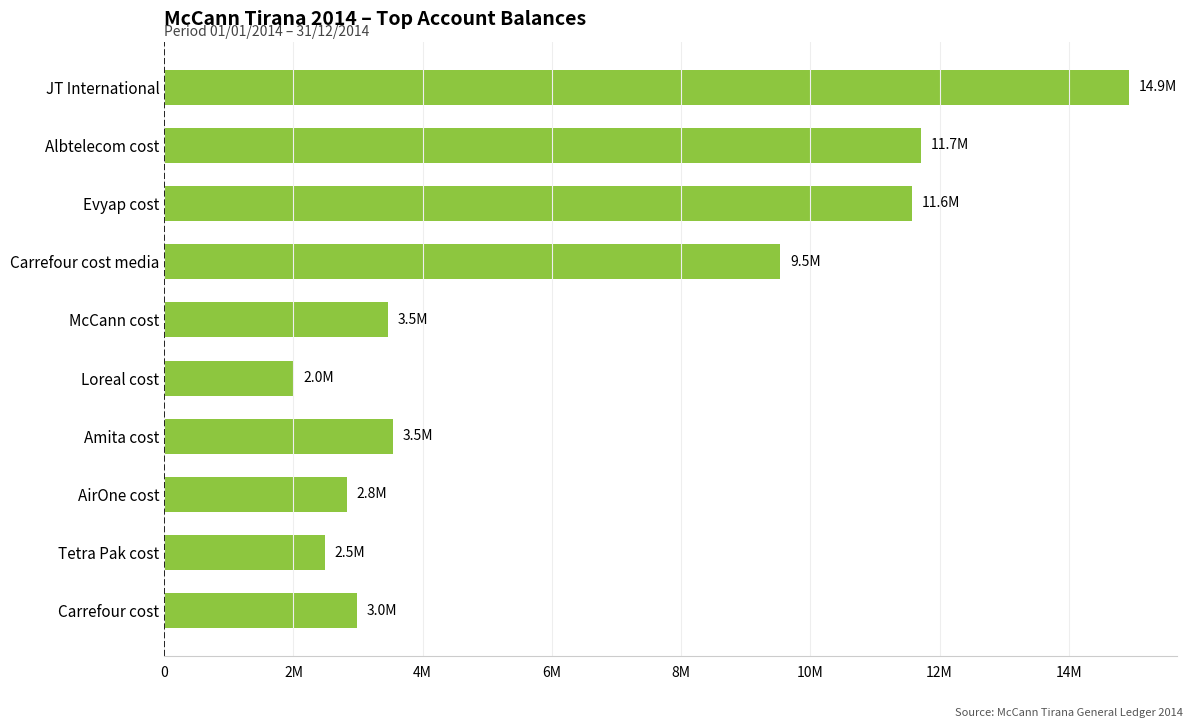

What is the average value?

6507193.3